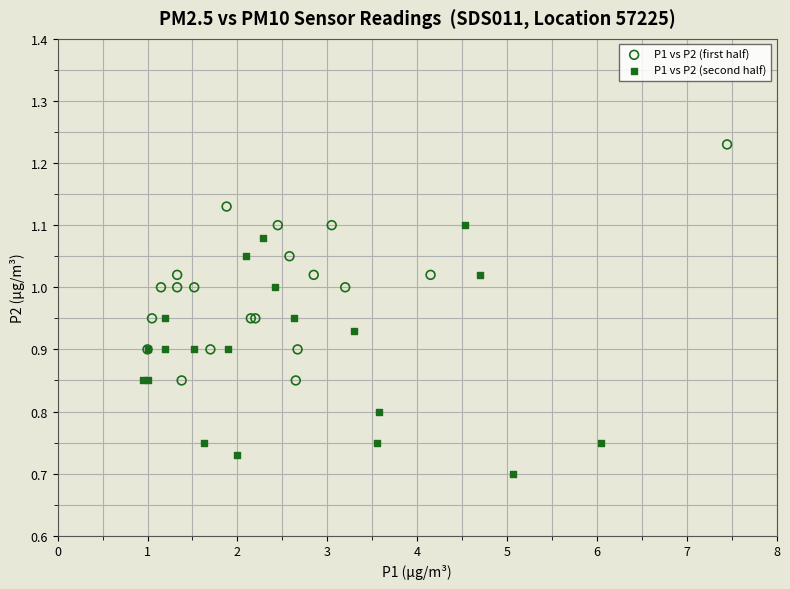

Which series contains the lowest Y value?

P1 vs P2 (second half)